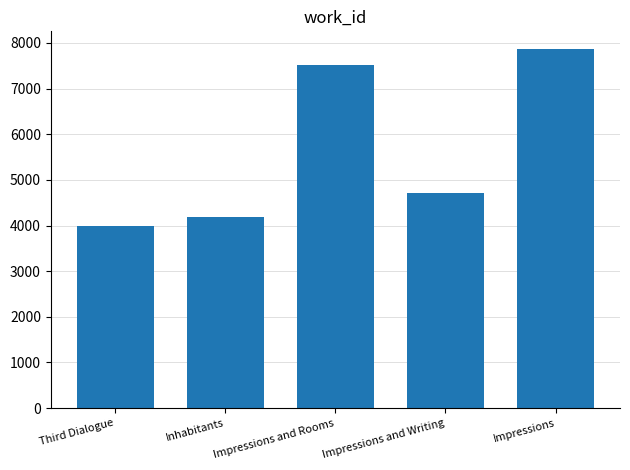

Read the value at Impressions and Writing, to the nearest 10.

4700